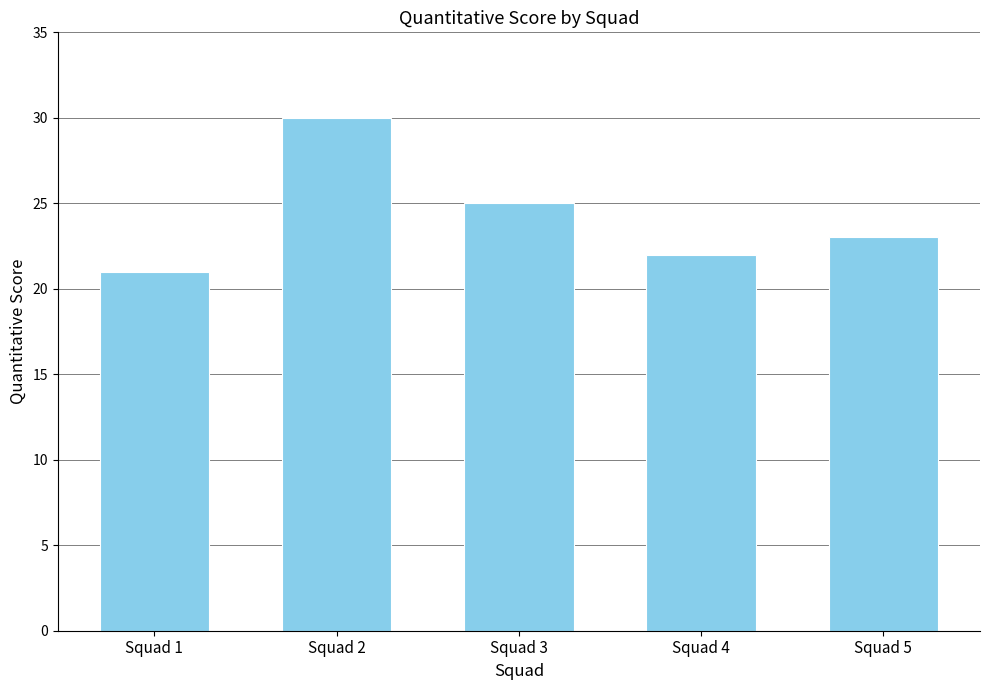

What is the sum of the values at Squad 2 and Squad 4?

52